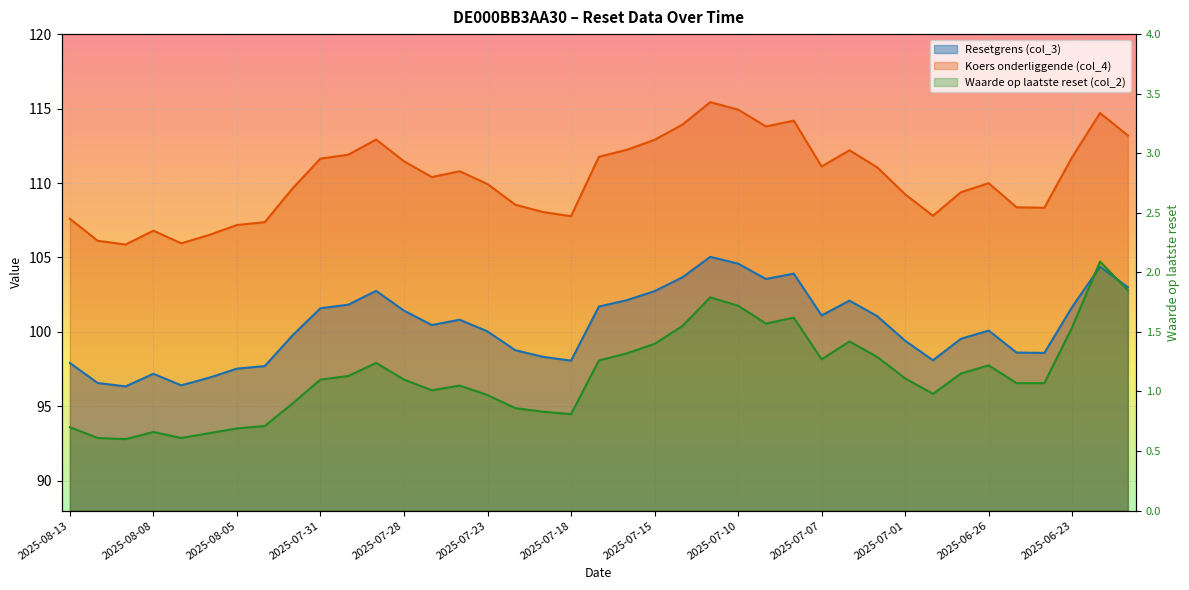

At which category does Waarde op laatste reset (col_2) reach its first local peak?

2025-08-08